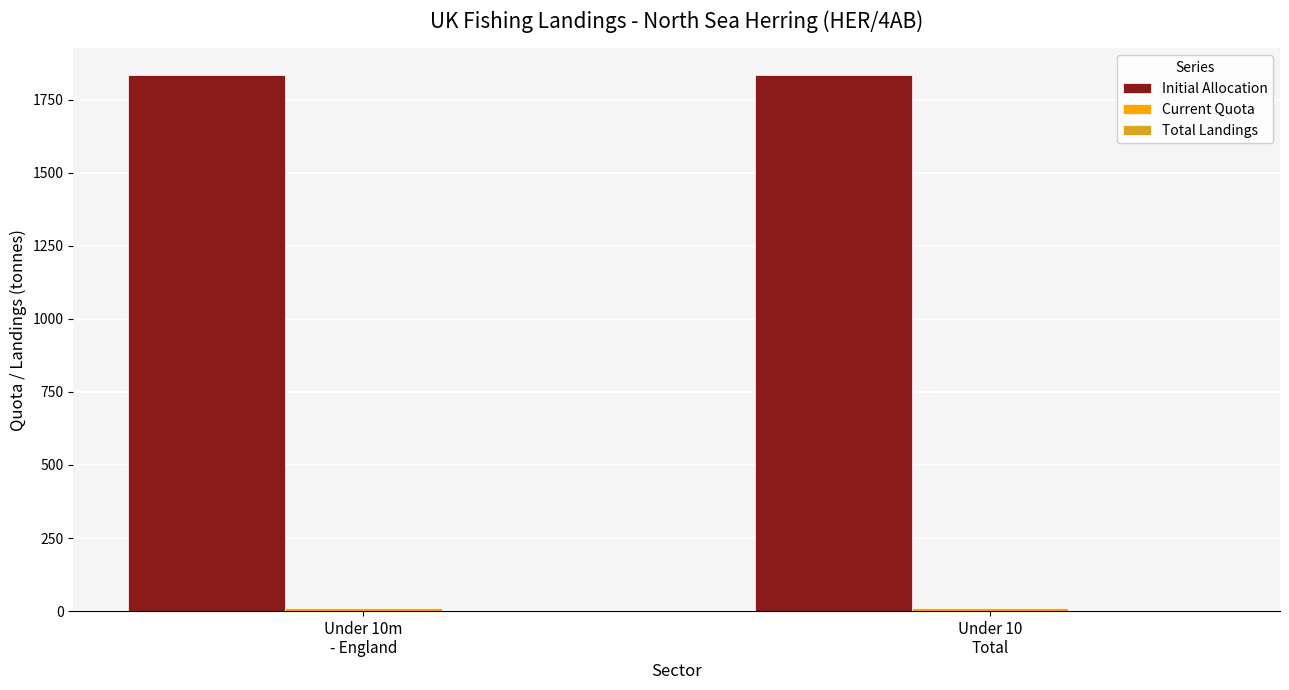

Does the chart contain stacked bars?

No